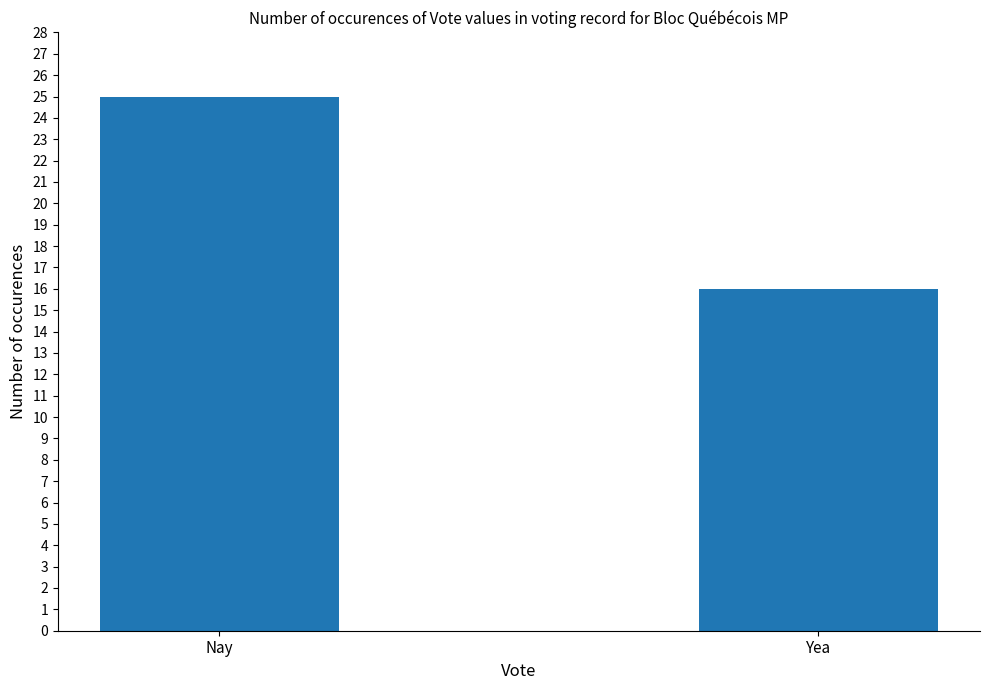

What is the value of the 1st bar from the left?

25